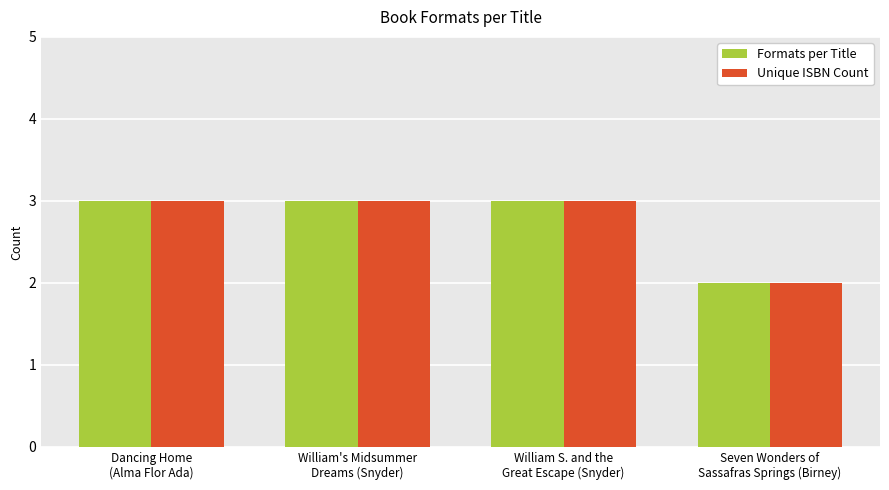

What is the maximum value for Formats per Title?

3